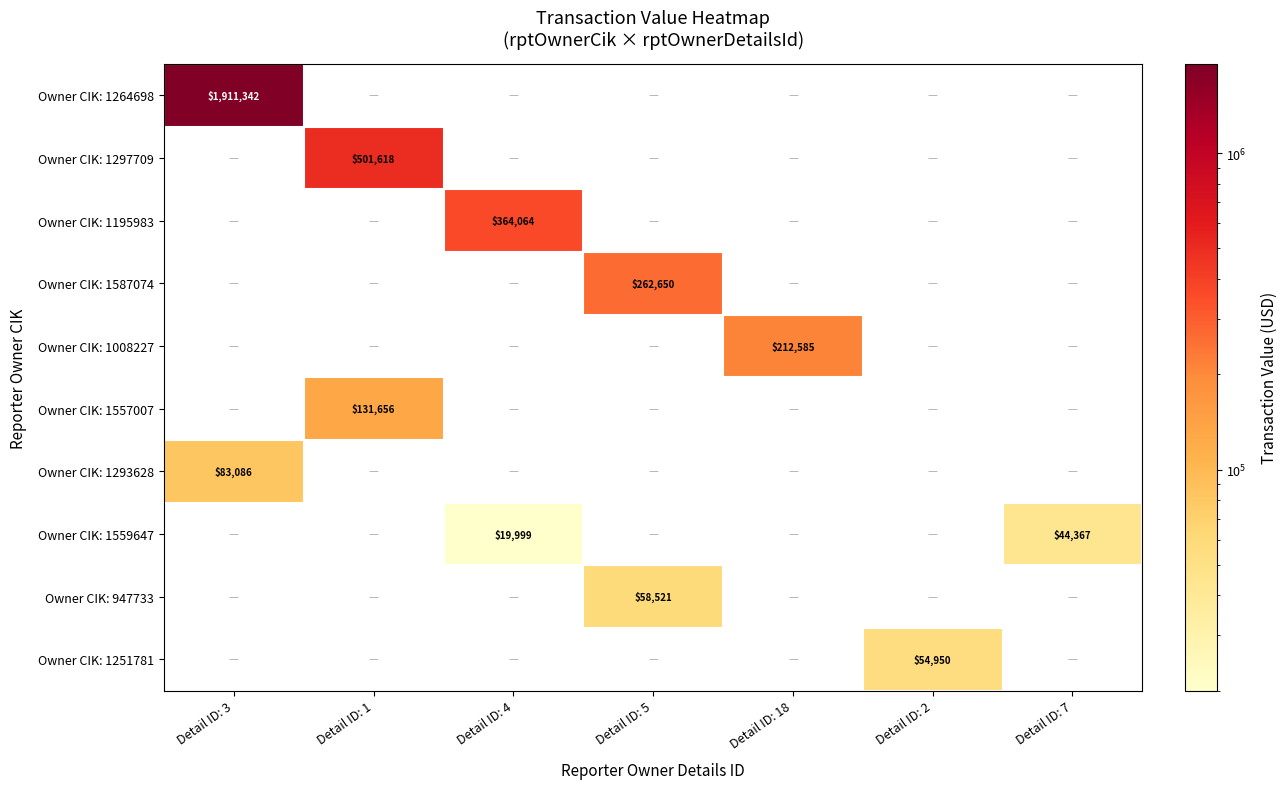

Is the value of Owner CIK: 1195983 at Detail ID: 4 greater than the value of Owner CIK: 1587074 at Detail ID: 5?

Yes